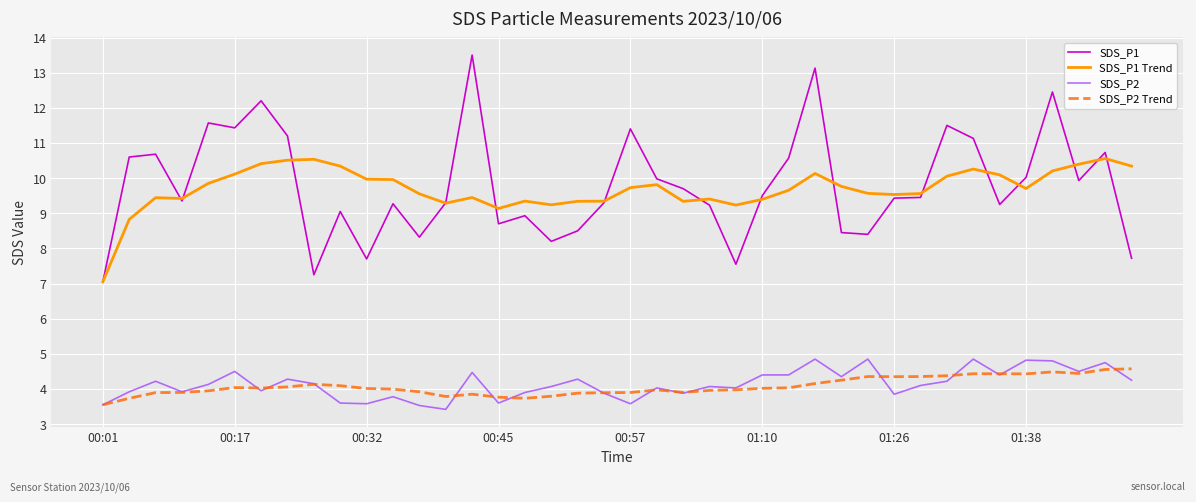

Is this an area chart (filled region under the line)?

No